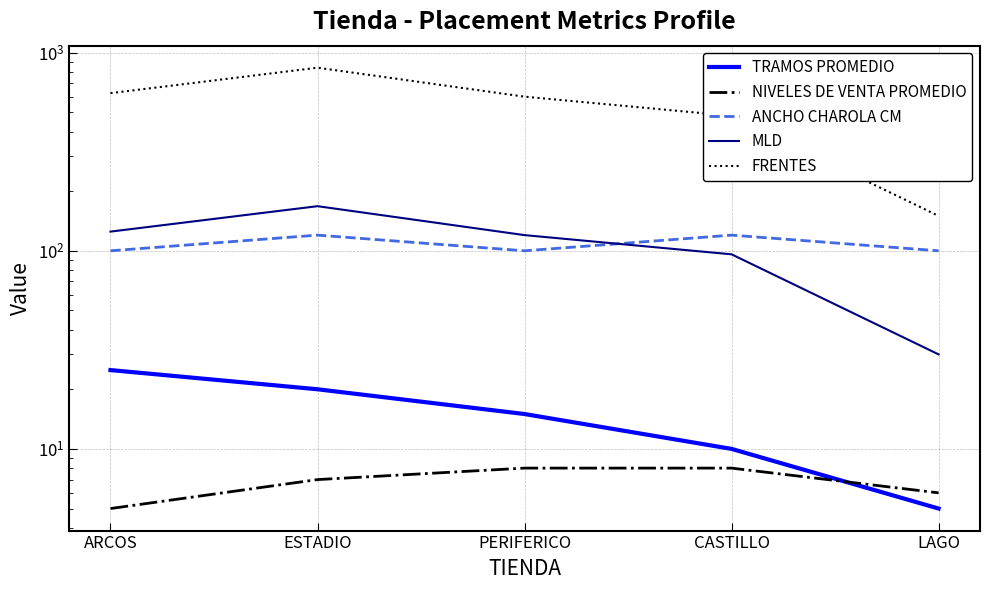

What is the approximate value of MLD at CASTILLO, to the nearest 10?

100